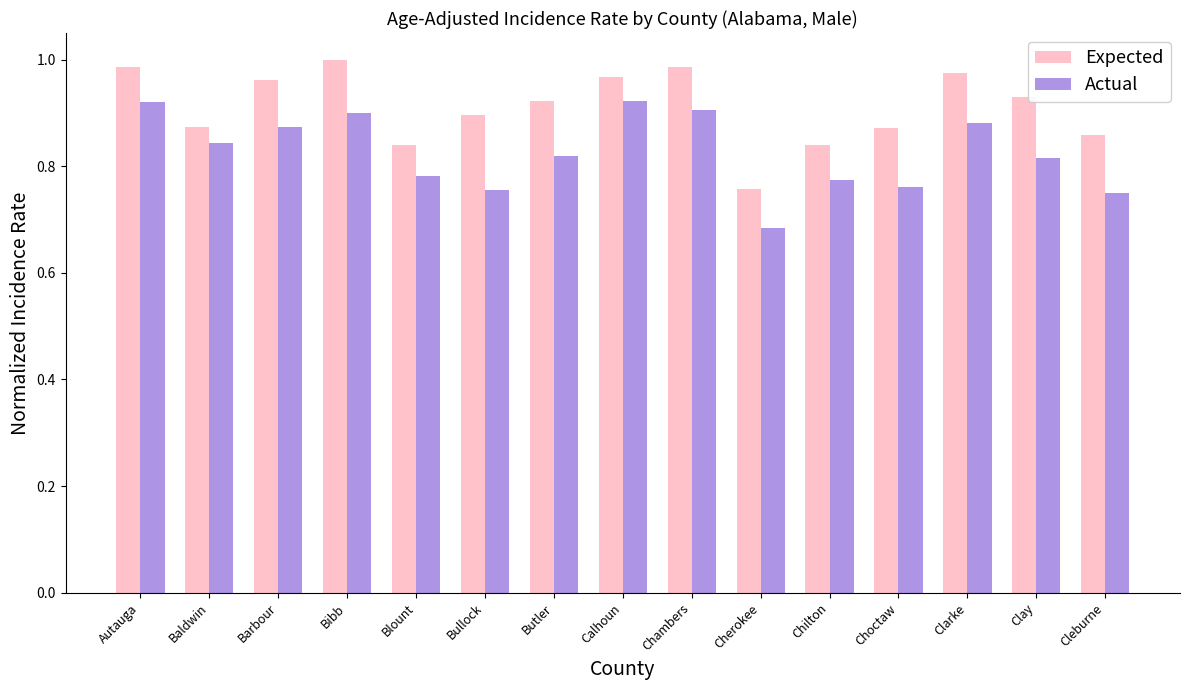

Which series changed the most between Baldwin and Calhoun?

Expected